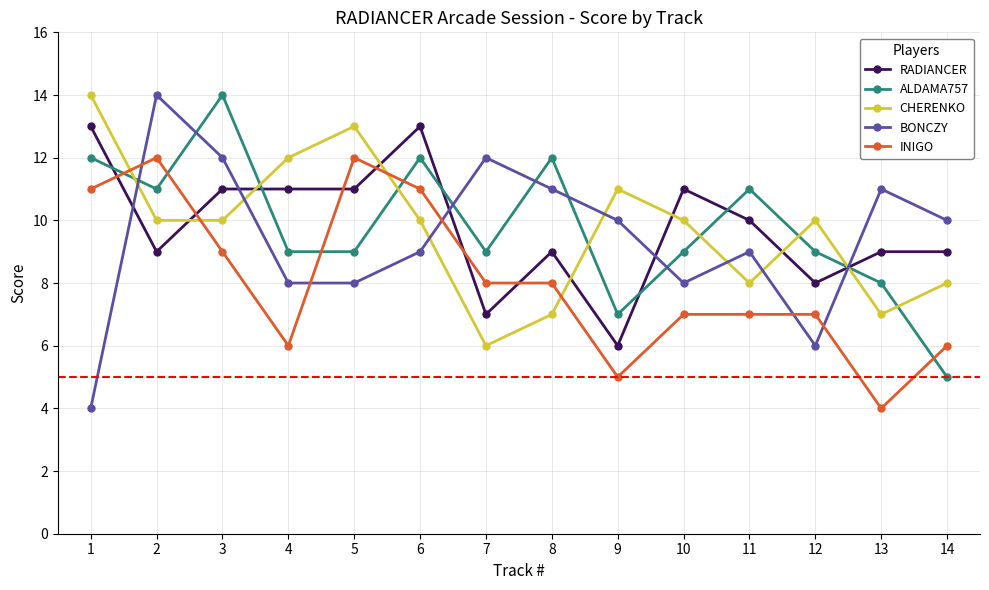

True or false: INIGO has a value of 11 at 7.

False